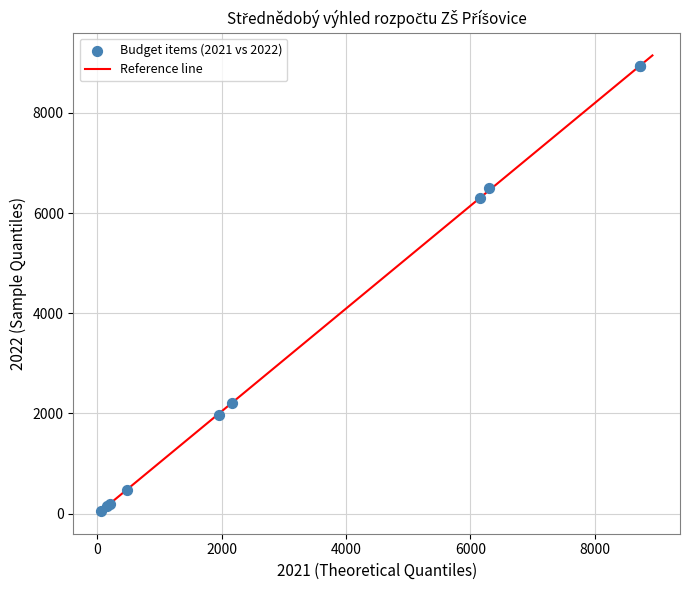

What Y value in the scatter plot is closest to 4495?

6300